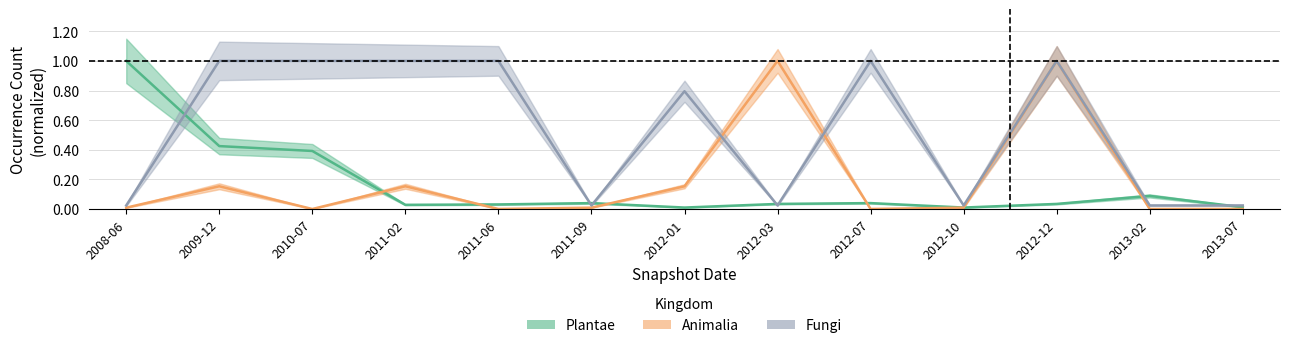

How many lines are shown in the chart?

3